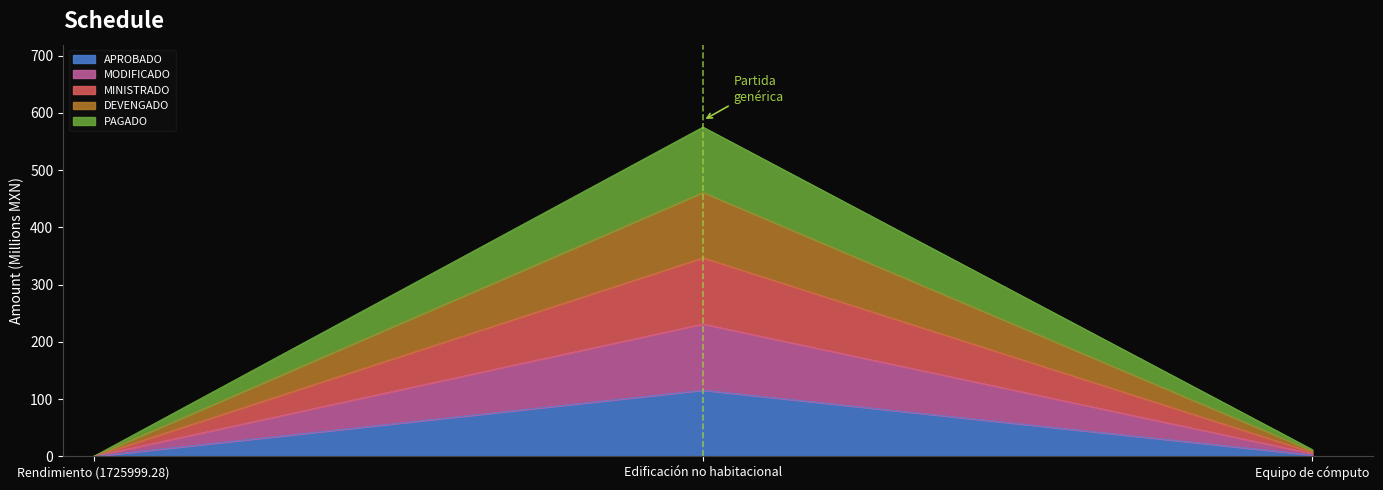

Is the value of PAGADO at Rendimiento (1725999.28) greater than the value of DEVENGADO at Rendimiento (1725999.28)?

No